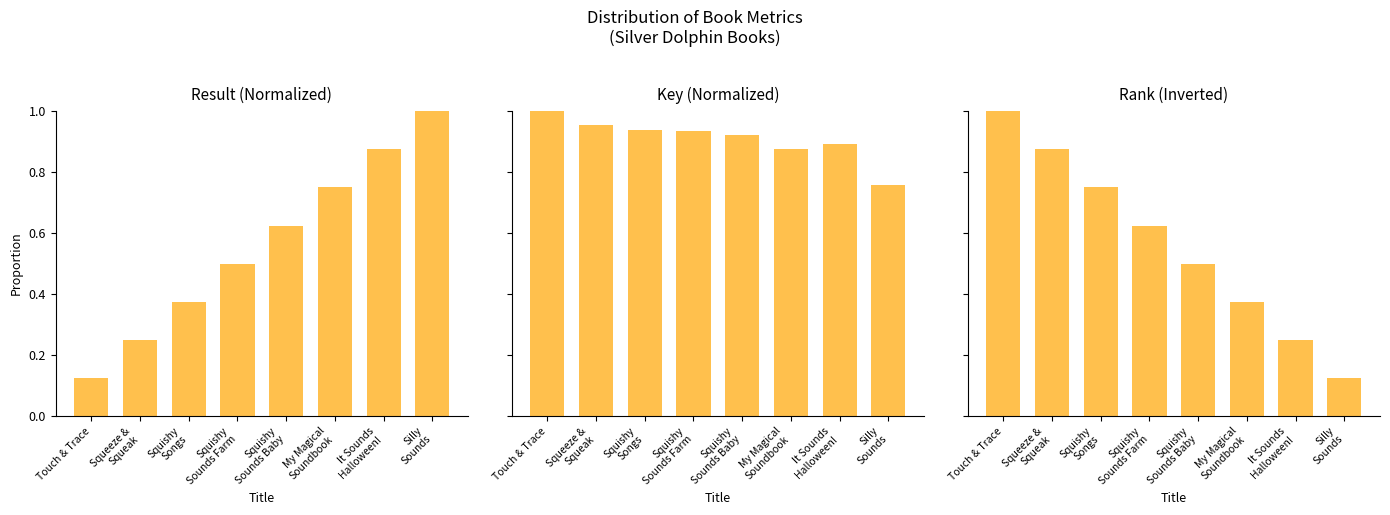

At which category does the chart reach its peak across all series?

Silly
Sounds